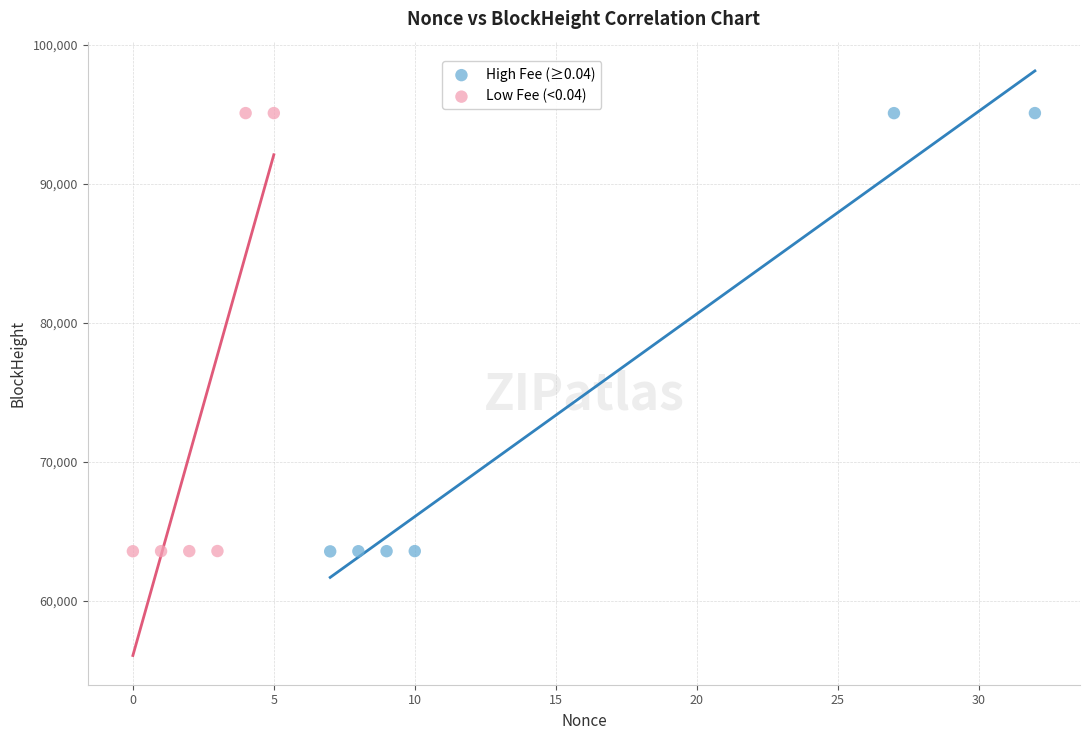

Which series has the widest spread of Y values?

High Fee (≥0.04)